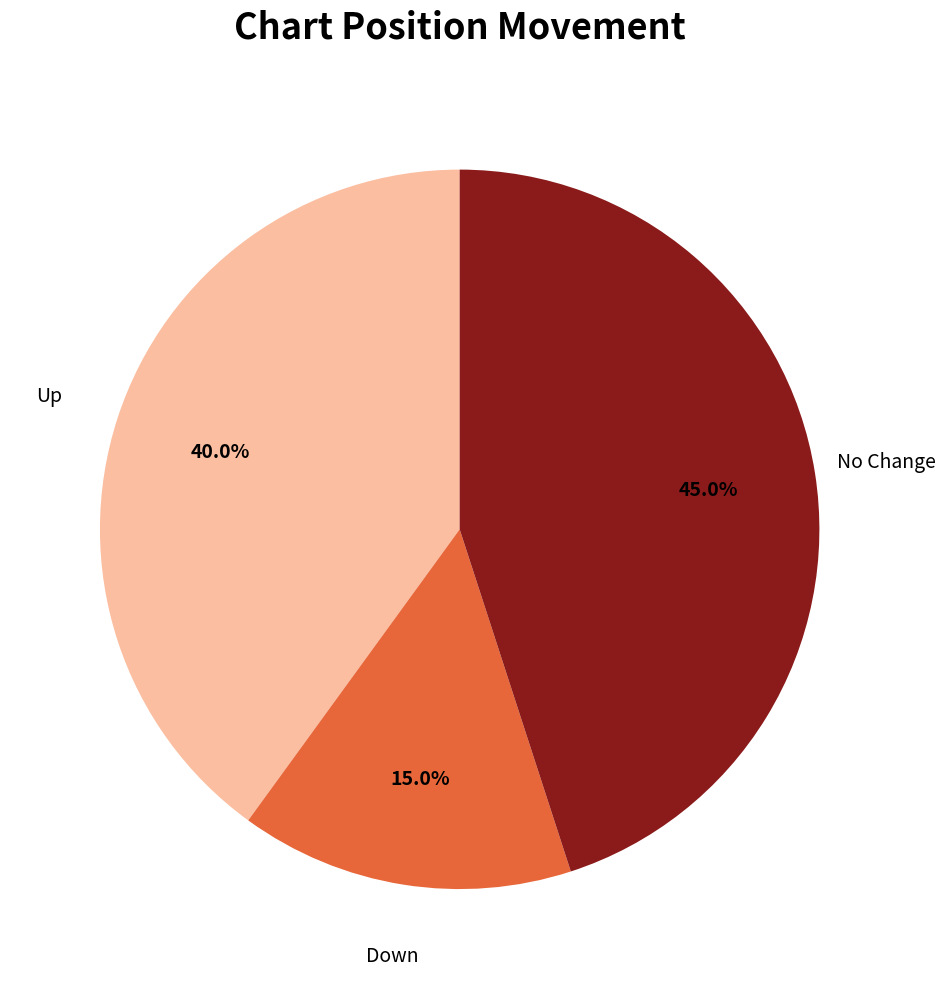

Is the sum of Up and Down greater than half?

Yes